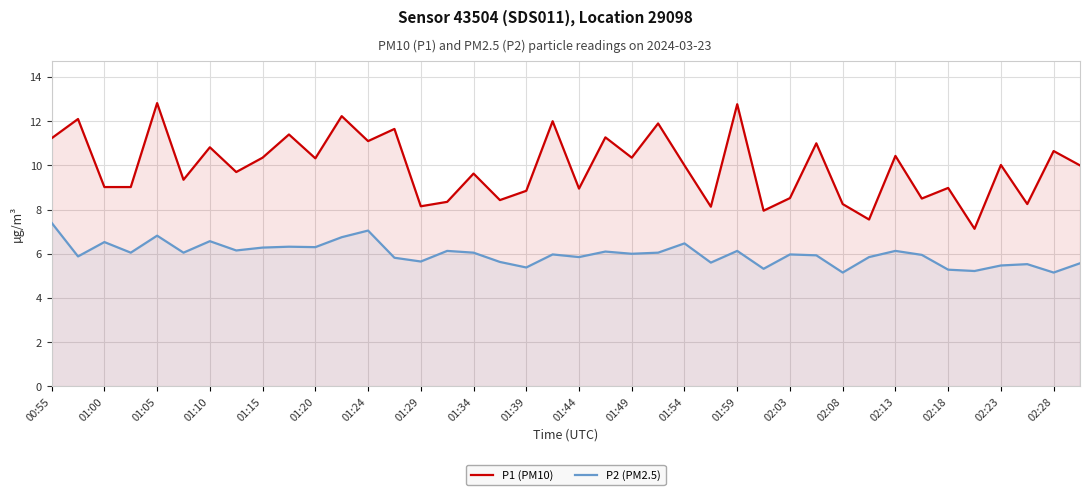

Count the number of data series in this chart.

2